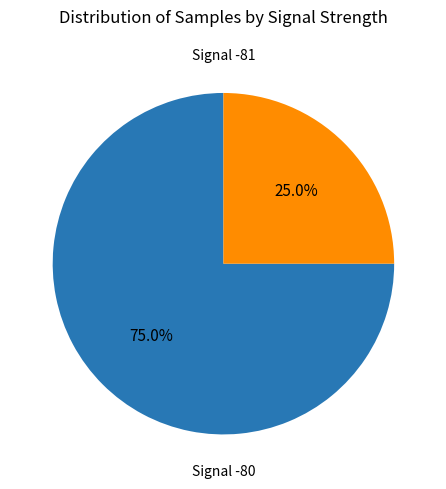

Is there a majority slice in this chart?

Yes